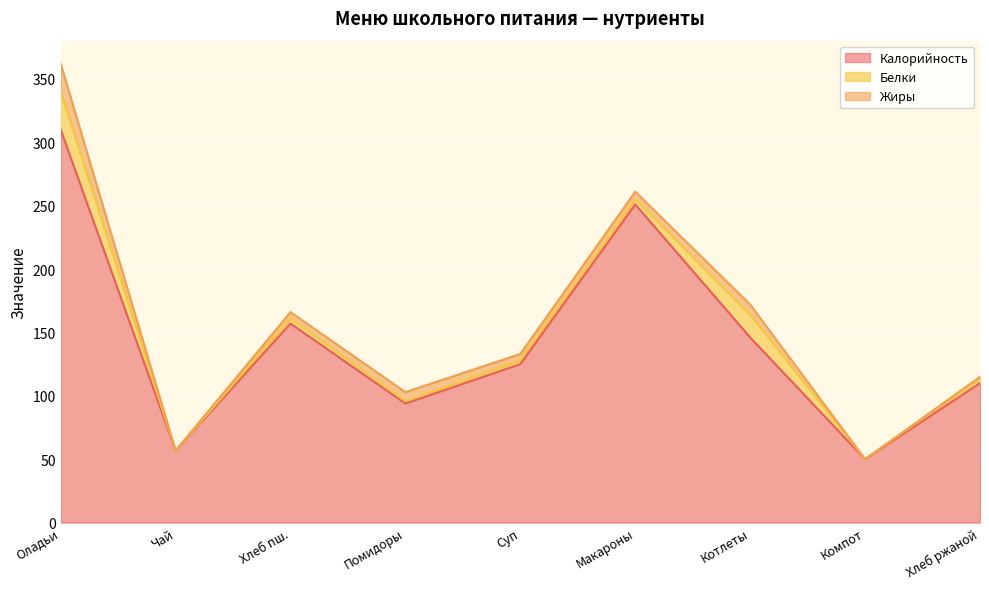

True or false: Жиры has a value of 1.0 at Хлеб ржаной.

True